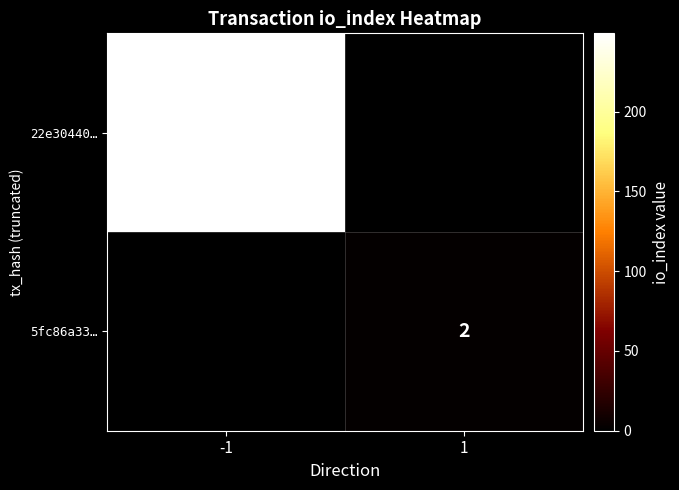

The 5fc86a33… series shows 2 at 1. True or false?

True